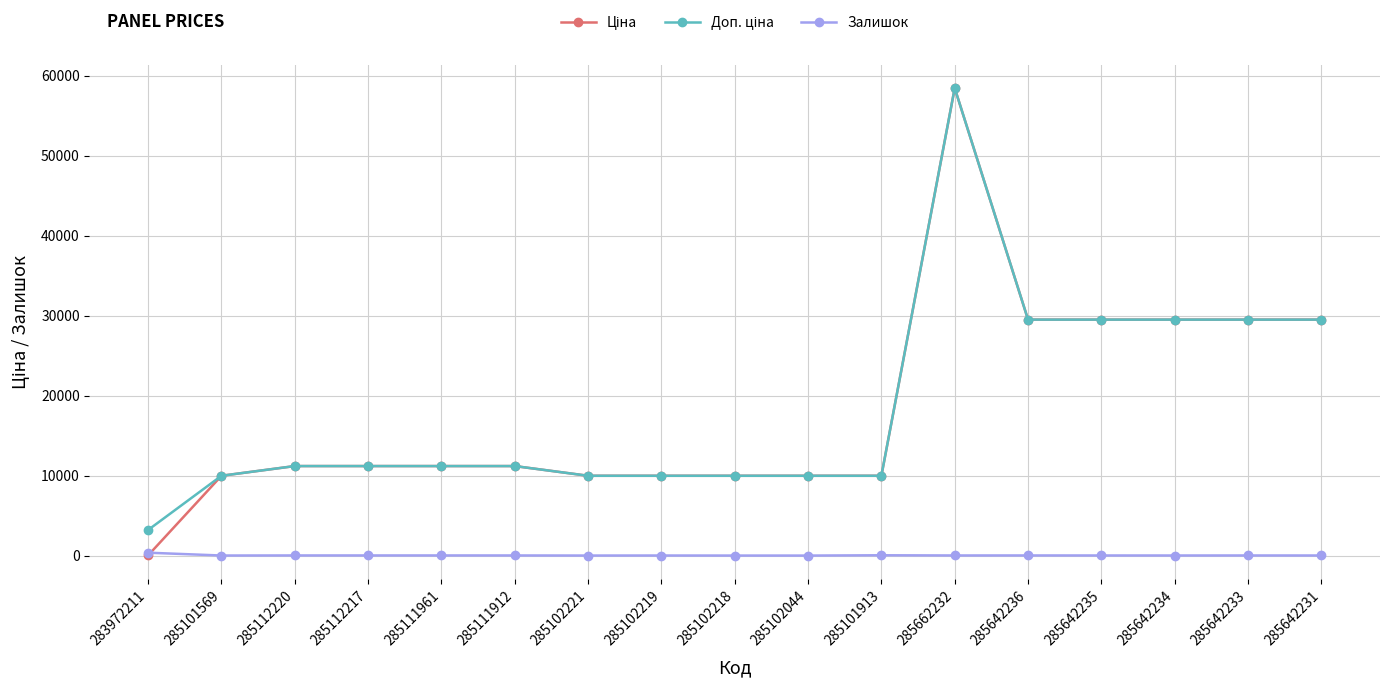

Which label corresponds to the largest value in the chart?

285662232